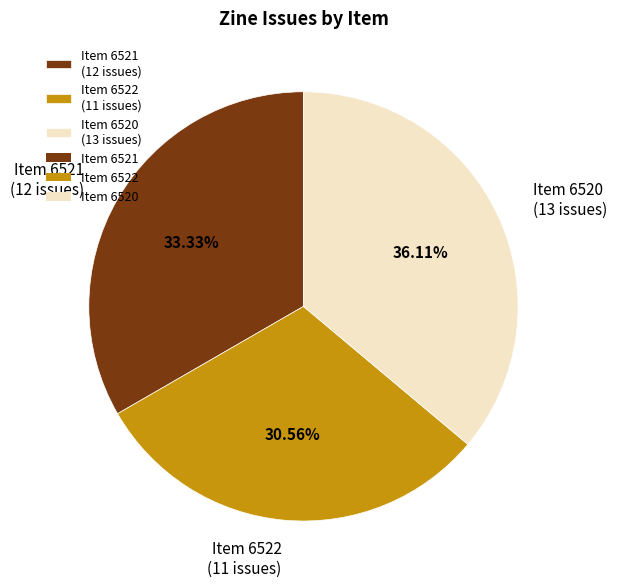

Does Item 6521 (12 issues) represent more than half of the total?

No